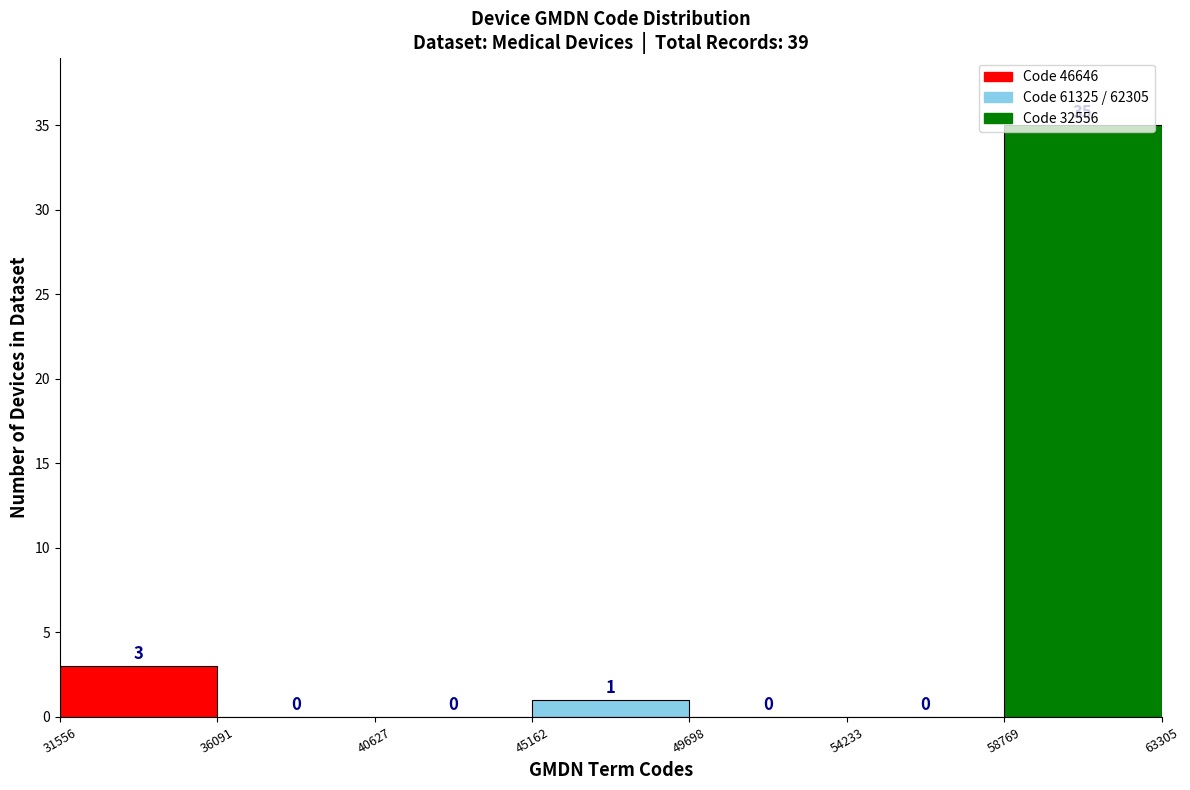

Over which range of the x-axis is the bar tallest?

58769 to 63305